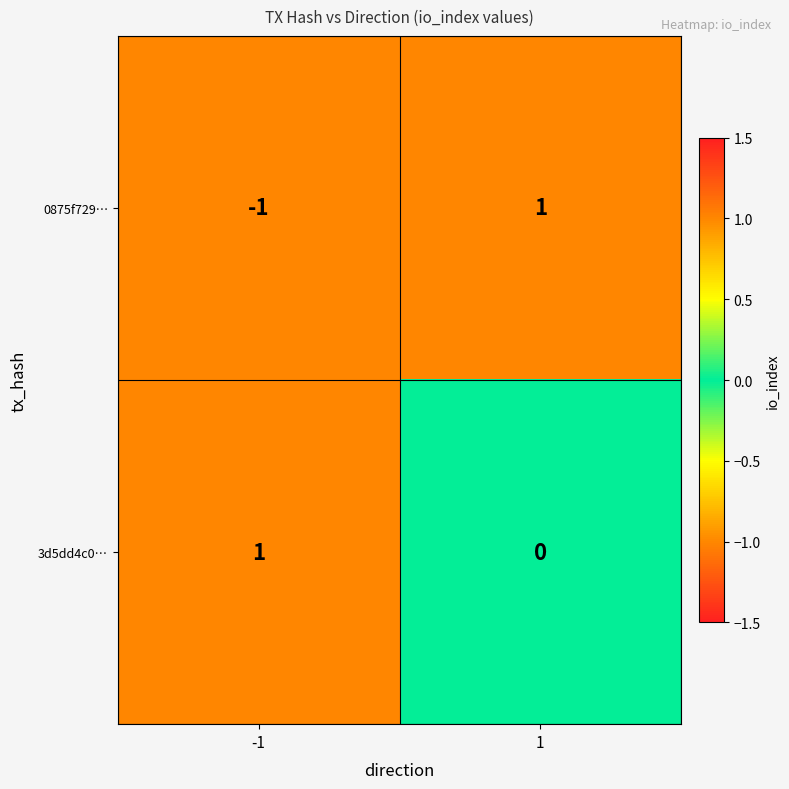

Between -1 and 1, which series saw the biggest shift?

0875f729…